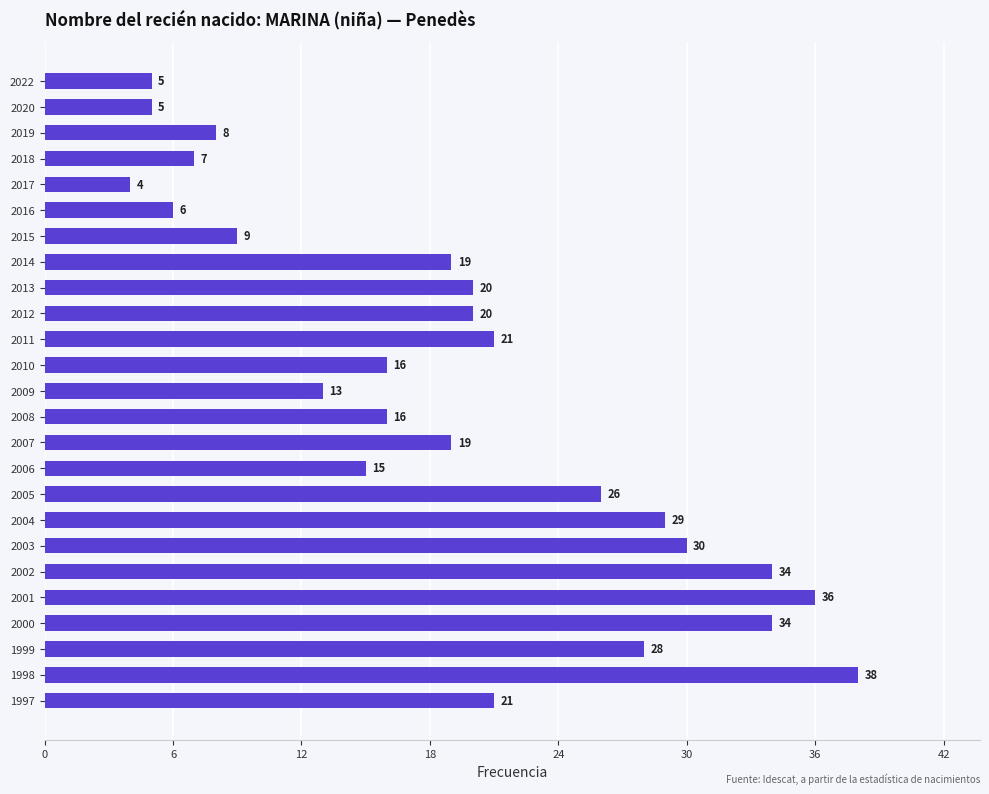

Reading top to bottom, extract all data points from this chart.

5	5	8	7	4	6	9	19	20	20	21	16	13	16	19	15	26	29	30	34	36	34	28	38	21